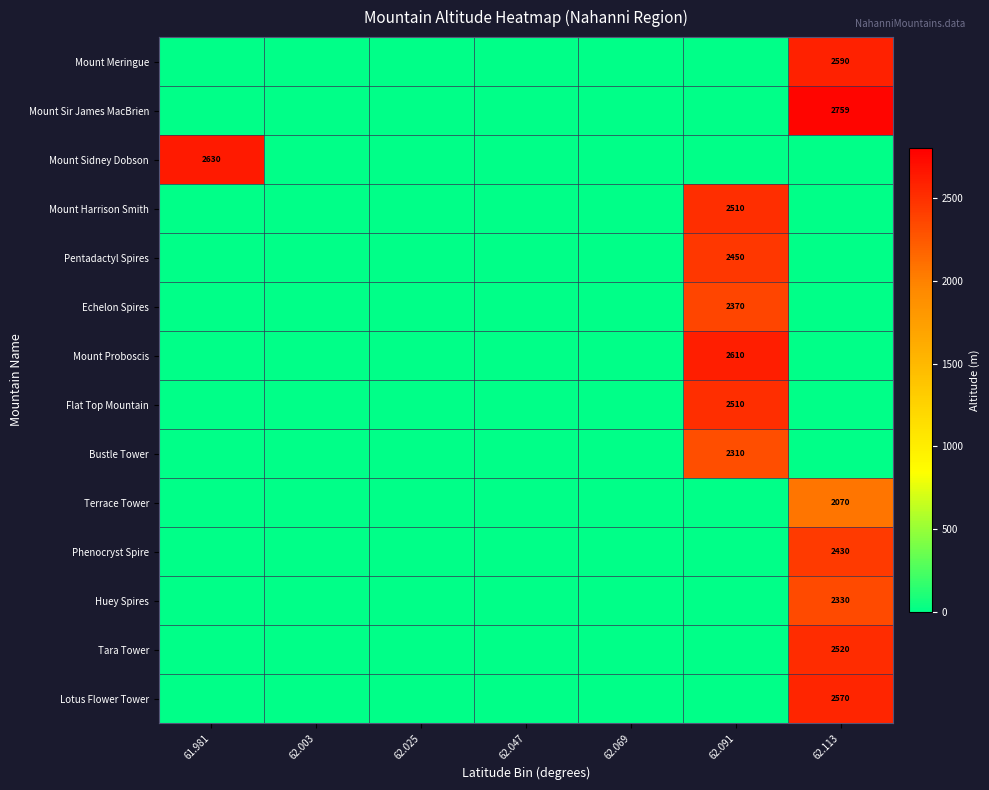

What is the greatest value displayed?

2759